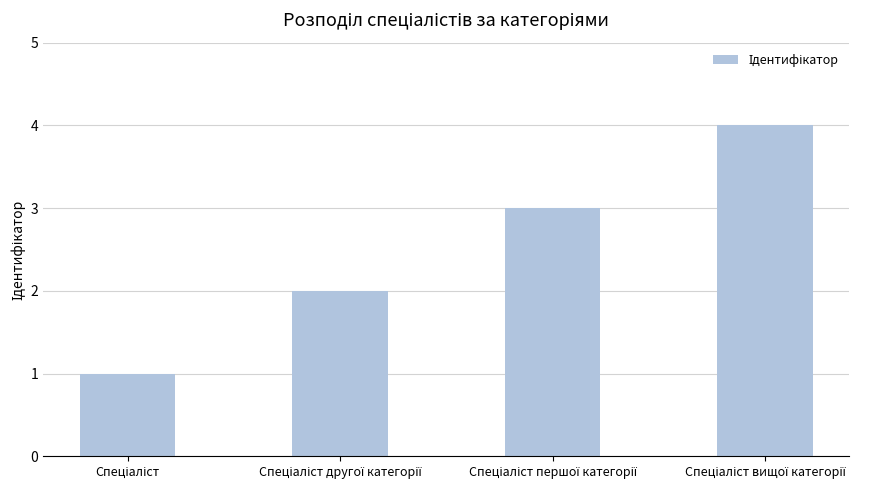

How many data points are less than 3?

2